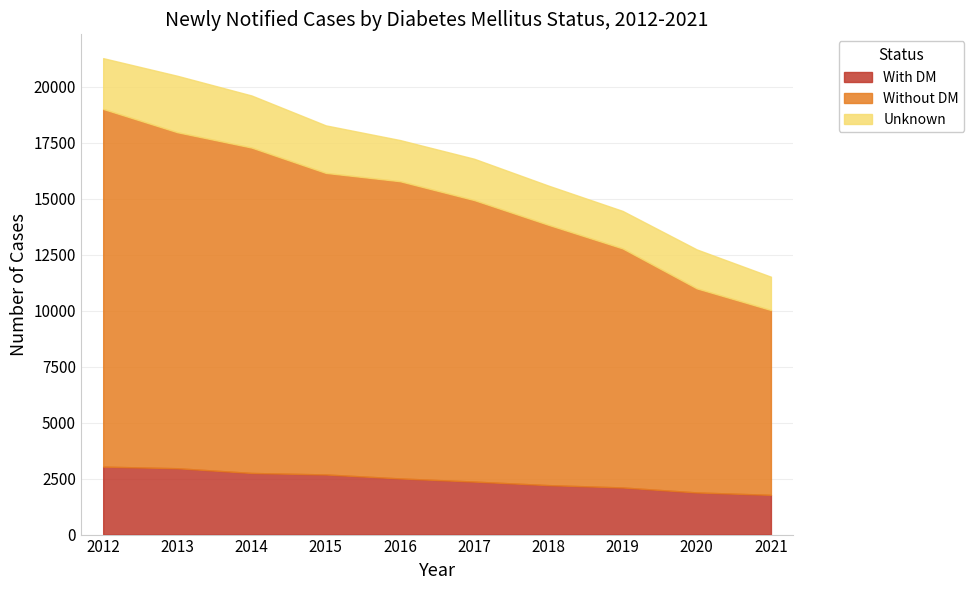

Reading right to left, list all the values displayed in this chart.

With DM: 2021=1775	2020=1883	2019=2105	2018=2210	2017=2368	2016=2509	2015=2686	2014=2753	2013=2964	2012=3036
Without DM: 2021=8257	2020=9117	2019=10680	2018=11630	2017=12576	2016=13277	2015=13472	2014=14536	2013=15010	2012=15978
Unknown: 2021=1487	2020=1739	2019=1675	2018=1750	2017=1845	2016=1839	2015=2122	2014=2326	2013=2521	2012=2269